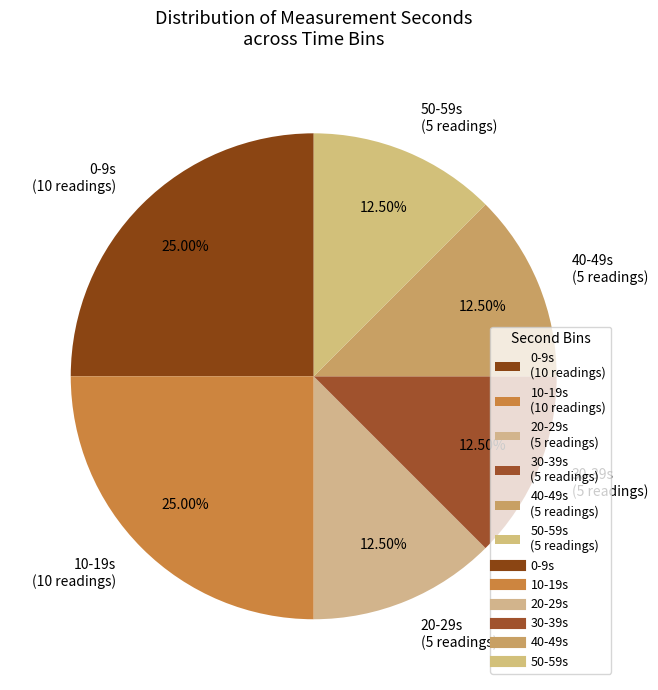

Does 10-19s (10 readings) represent more than half of the total?

No